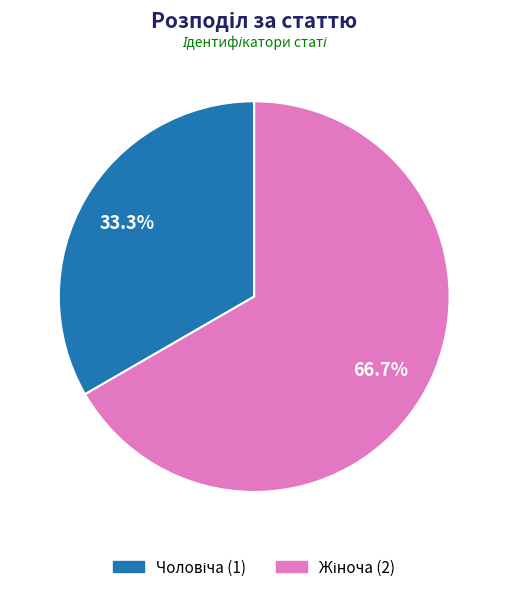

Is there any slice that represents more than half of the pie?

Yes